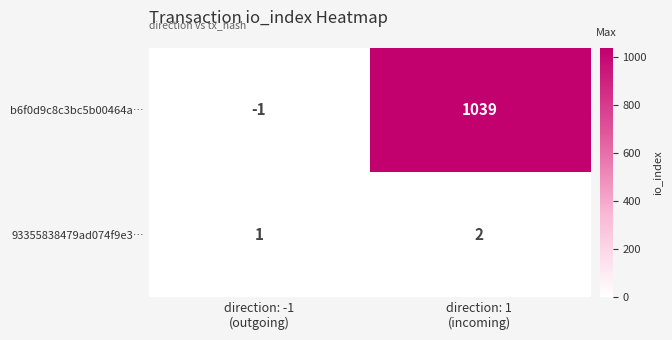

What is the average value of the b6f0d9c8c3bc5b00464a… series?

519